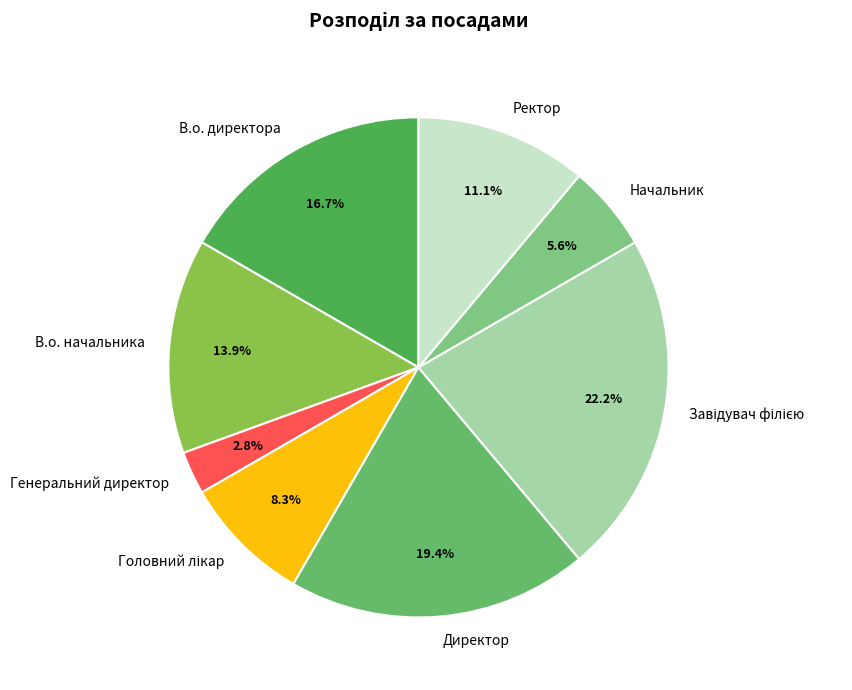

Which has a higher value, Директор or В.о. начальника?

Директор